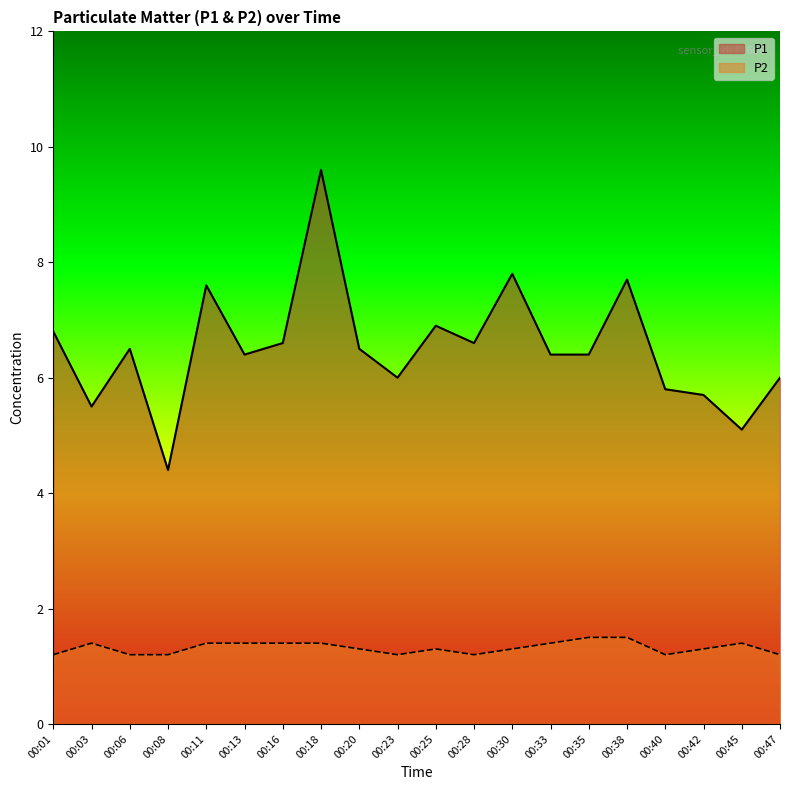

The value of P2 at 00:25 is 1.3. True or false?

True